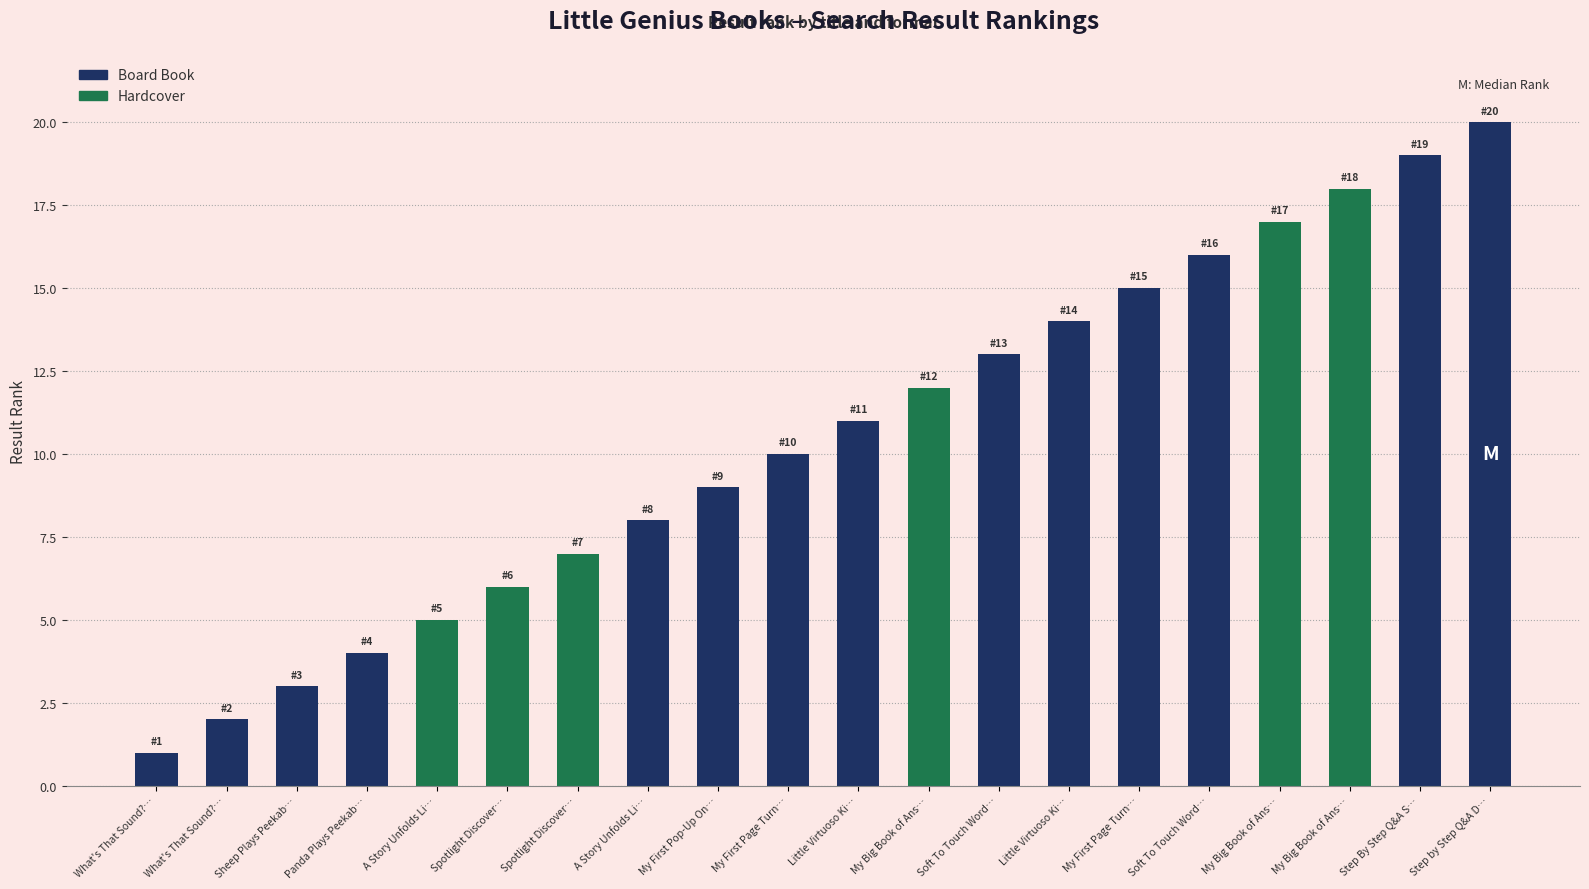

How many data points are above 11?

9